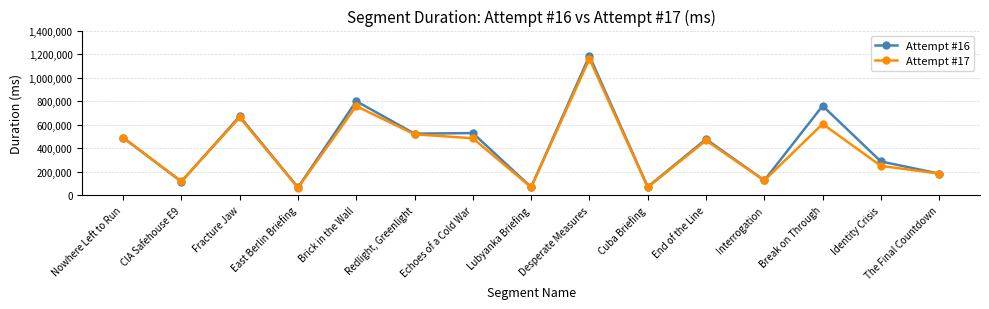

The value of Attempt #17 at Identity Crisis is 393571. True or false?

False